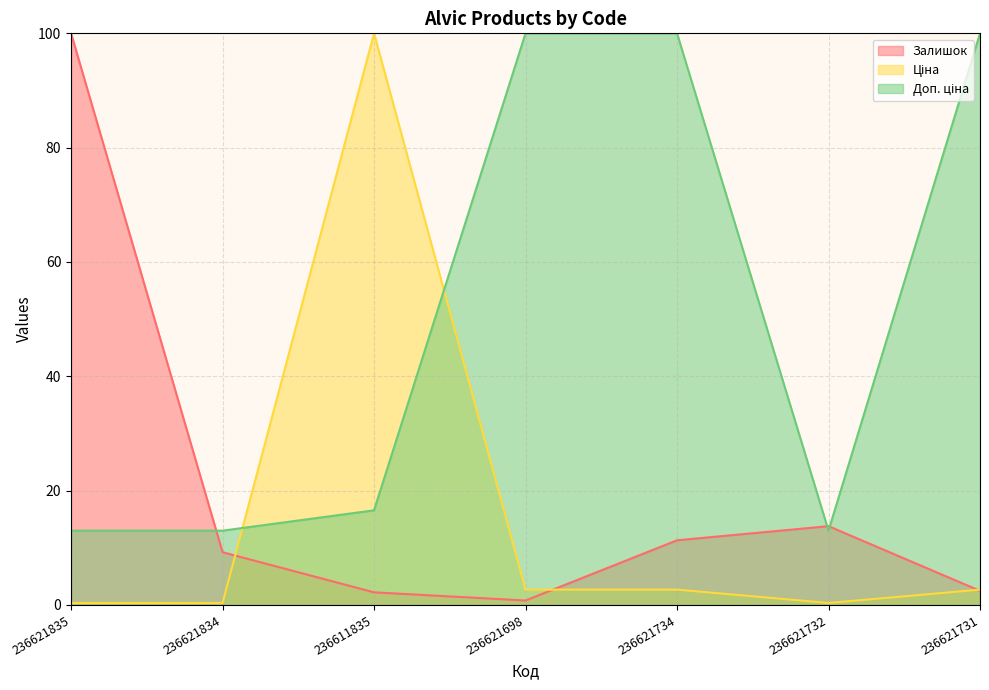

The Доп. ціна series shows 170.9 at 236621731. True or false?

False